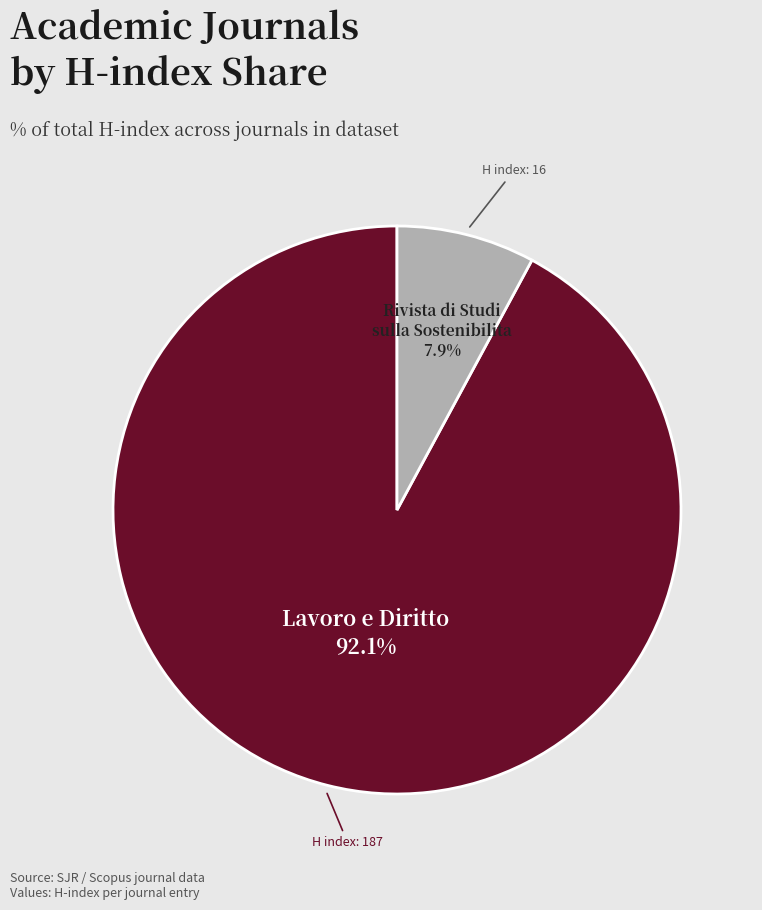

Does Rivista di Studi sulla Sostenibilita represent more than half of the total?

No